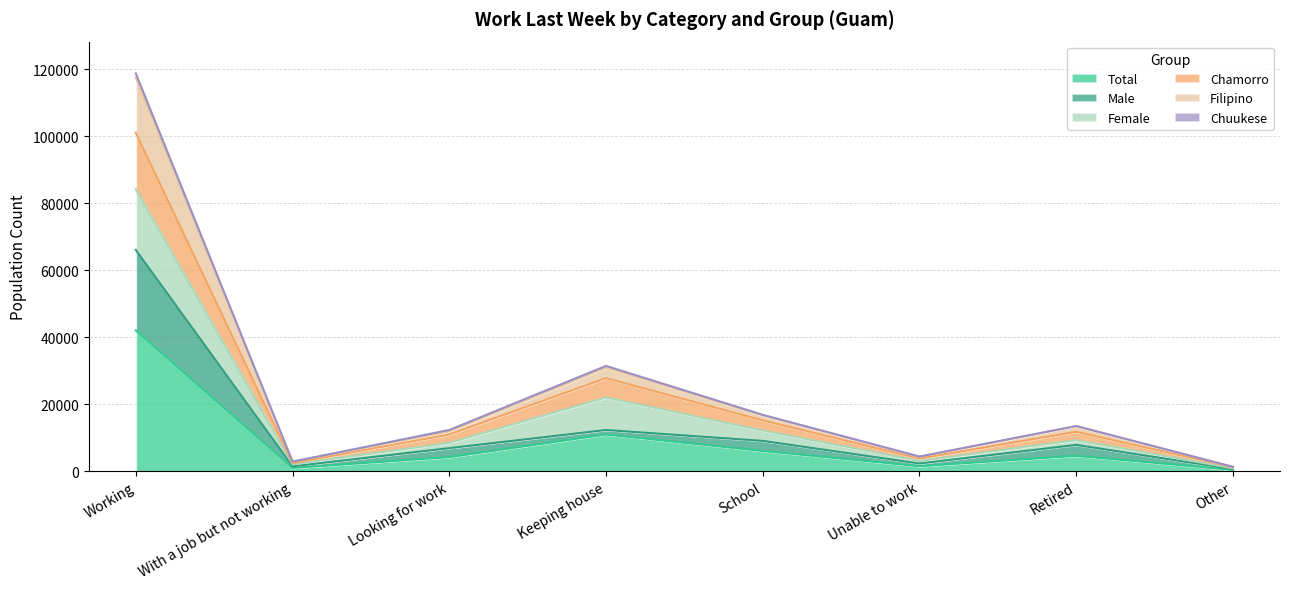

What is the label of the 1st point from the right?

Other